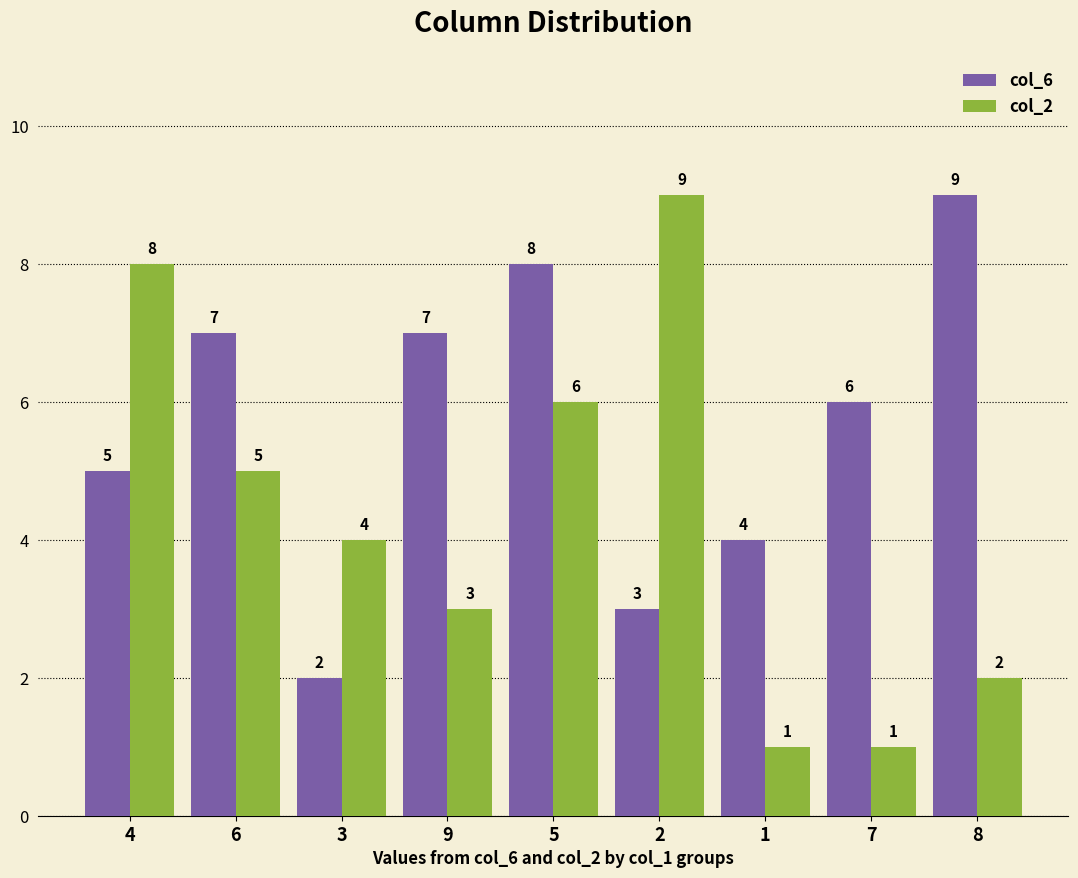

Count the col_6 values in the range 4 to 7.

5